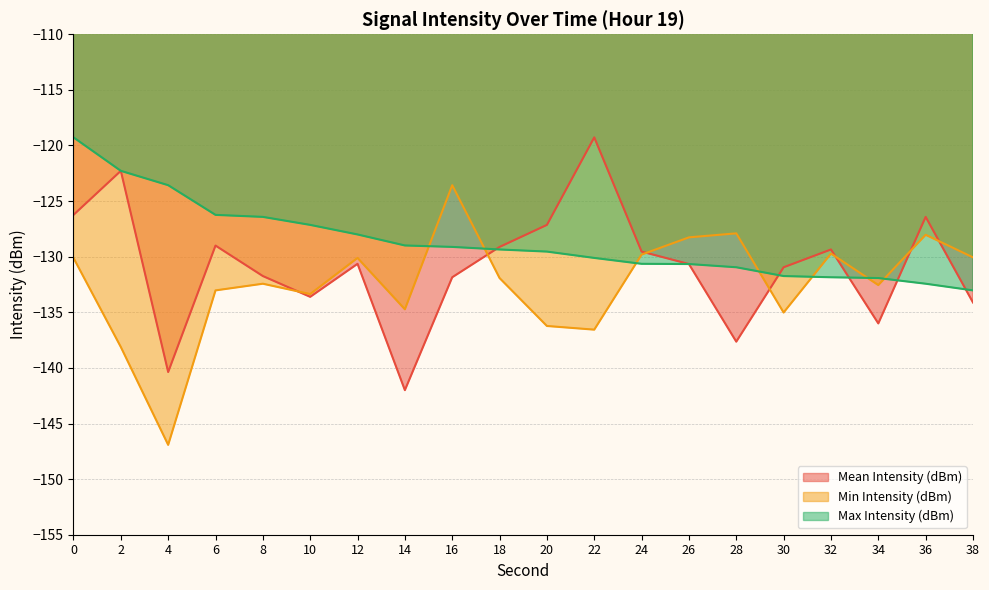

Does the chart have visible grid lines?

Yes